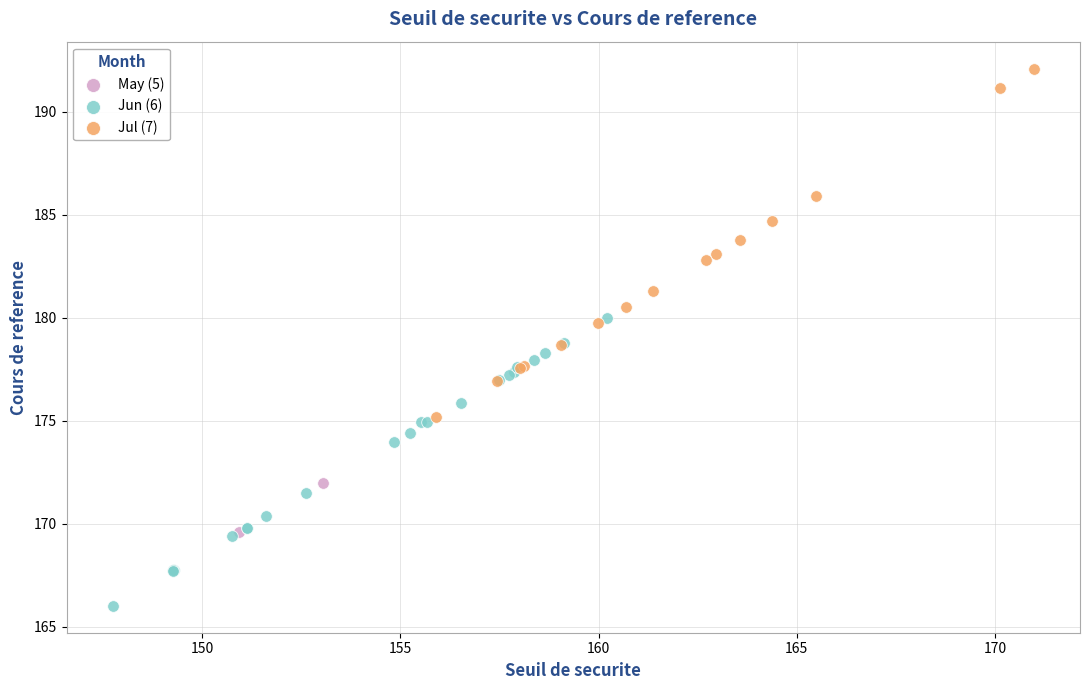

Which series has the widest spread of Y values?

Jul (7)